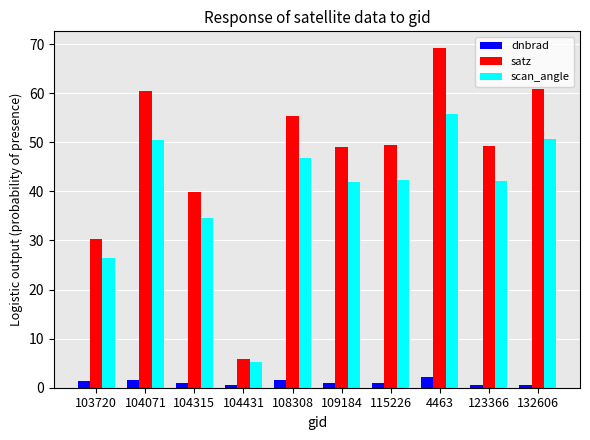

What is the average value of the dnbrad series?

1.1